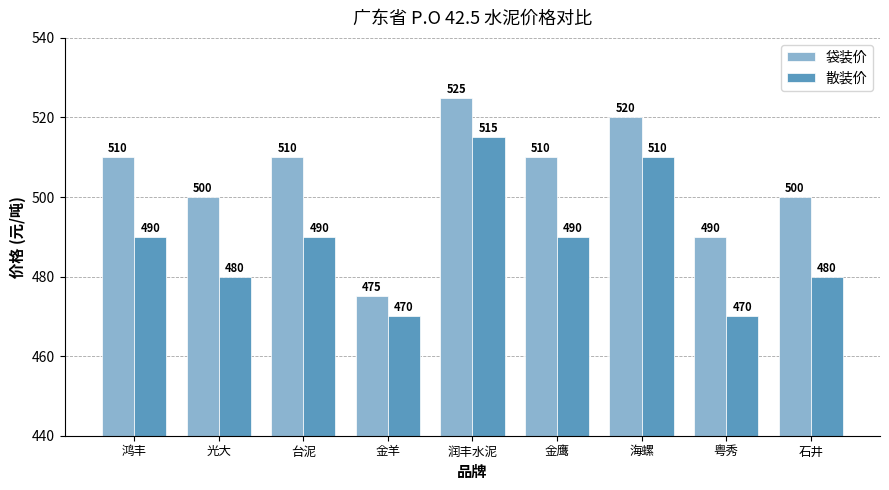

How many series are shown in this chart?

2